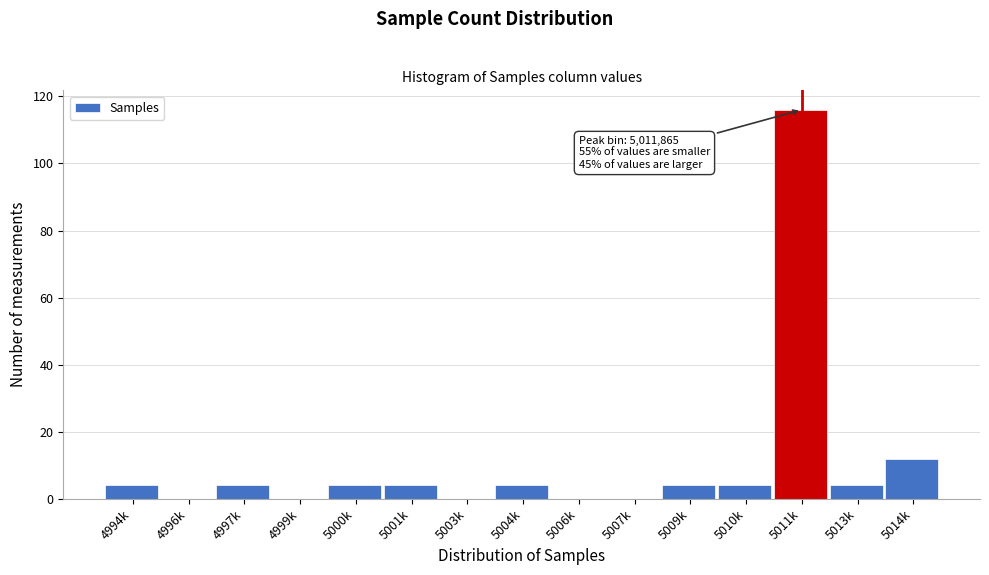

Reading right to left, what are all the values shown in this chart?

5014k=12	5013k=4	5011k=116	5010k=4	5009k=4	5007k=0	5006k=0	5004k=4	5003k=0	5001k=4	5000k=4	4999k=0	4997k=4	4996k=0	4994k=4